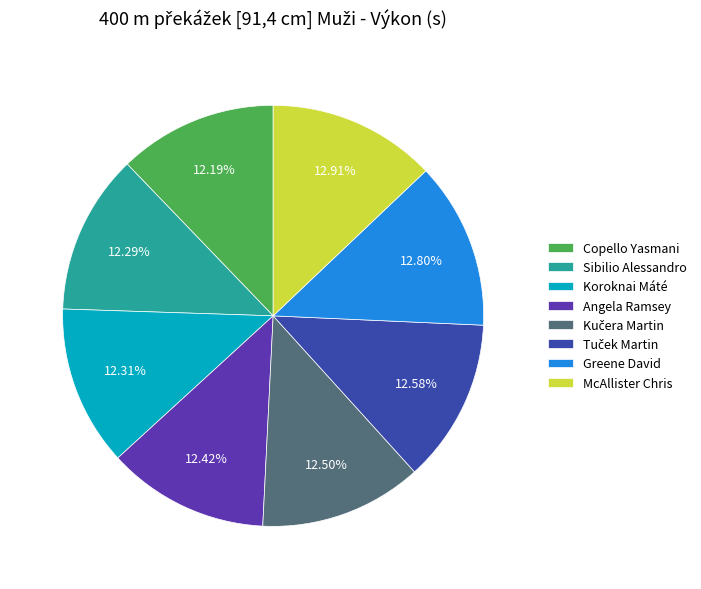

True or false: Greene David accounts for 13% of the total.

True